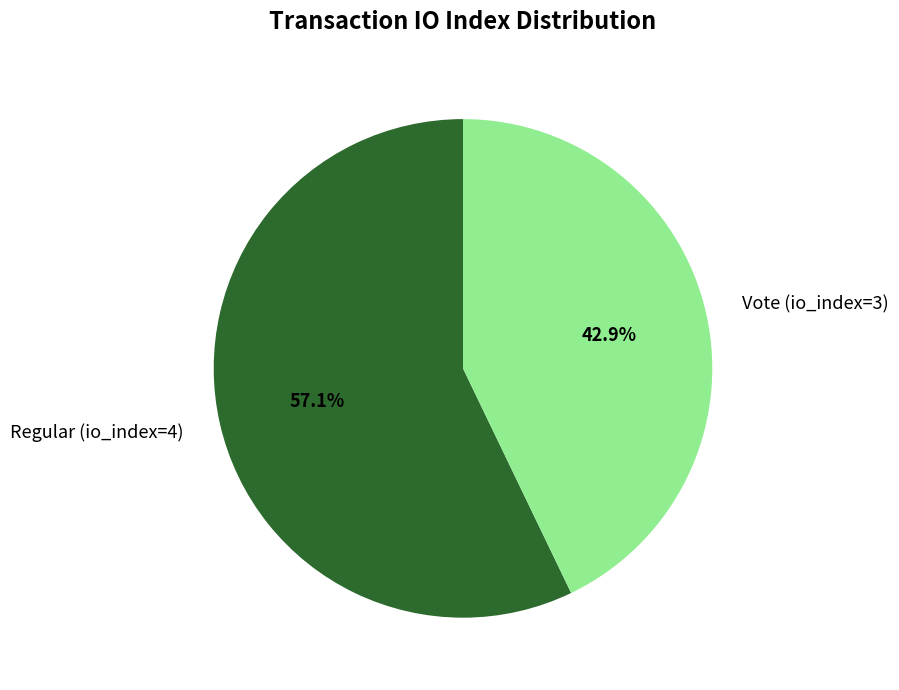

Which category has the biggest portion of the pie?

Regular (io_index=4)